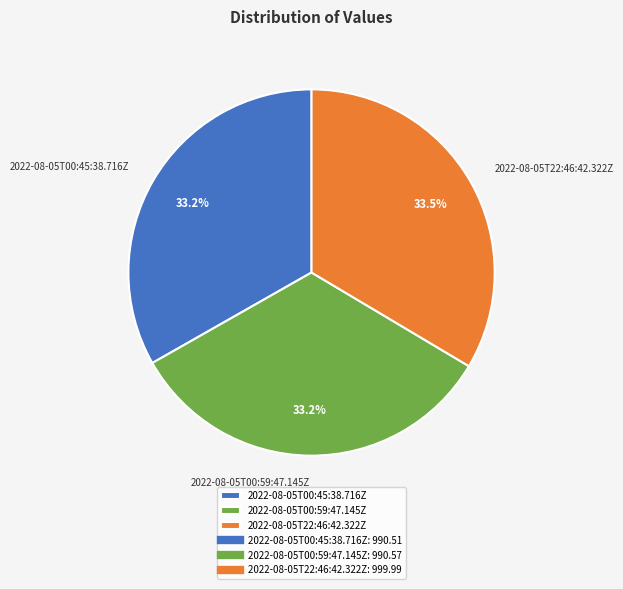

Do 2022-08-05T00:45:38.716Z and 2022-08-05T22:46:42.322Z together represent more than half of the pie?

Yes